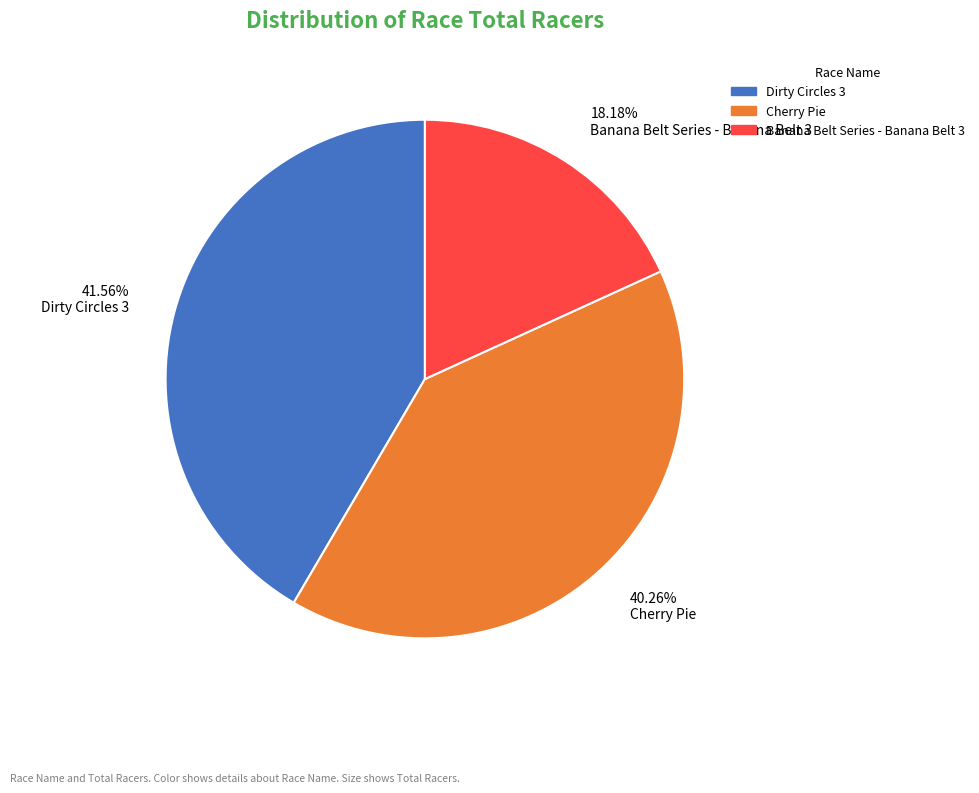

Which has a higher value, 41.56% Dirty Circles 3 or 40.26% Cherry Pie?

41.56% Dirty Circles 3